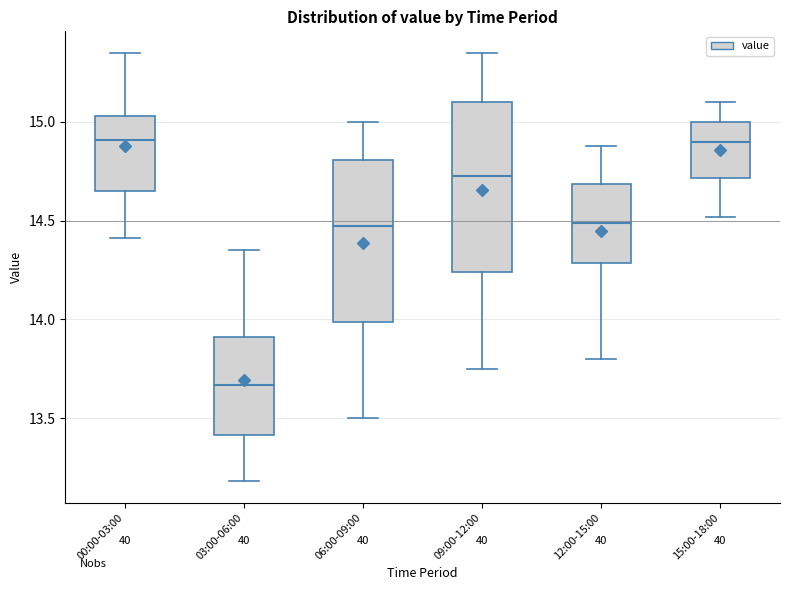

Reading left to right, read every box against the y-axis: the position of its median line, the range the box covers, and the ends of its whiskers. The values are not printed on the chart, so give them approximately, as read against the axis.

00:00-03:00: median 14.90, box 14.65 to 15.05, whiskers 14.40 to 15.35
03:00-06:00: median 13.65, box 13.40 to 13.90, whiskers 13.20 to 14.35
06:00-09:00: median 14.50, box 14.00 to 14.80, whiskers 13.50 to 15.00
09:00-12:00: median 14.75, box 14.25 to 15.10, whiskers 13.75 to 15.35
12:00-15:00: median 14.50, box 14.30 to 14.70, whiskers 13.80 to 14.90
15:00-18:00: median 14.90, box 14.70 to 15.00, whiskers 14.50 to 15.10